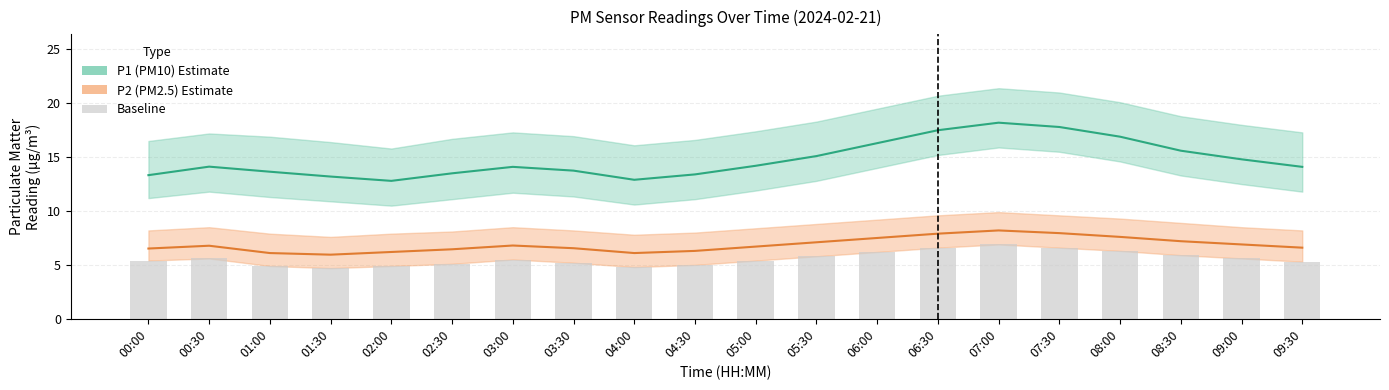

Where is Baseline (P2 lower) nearest to the value 5?

04:30